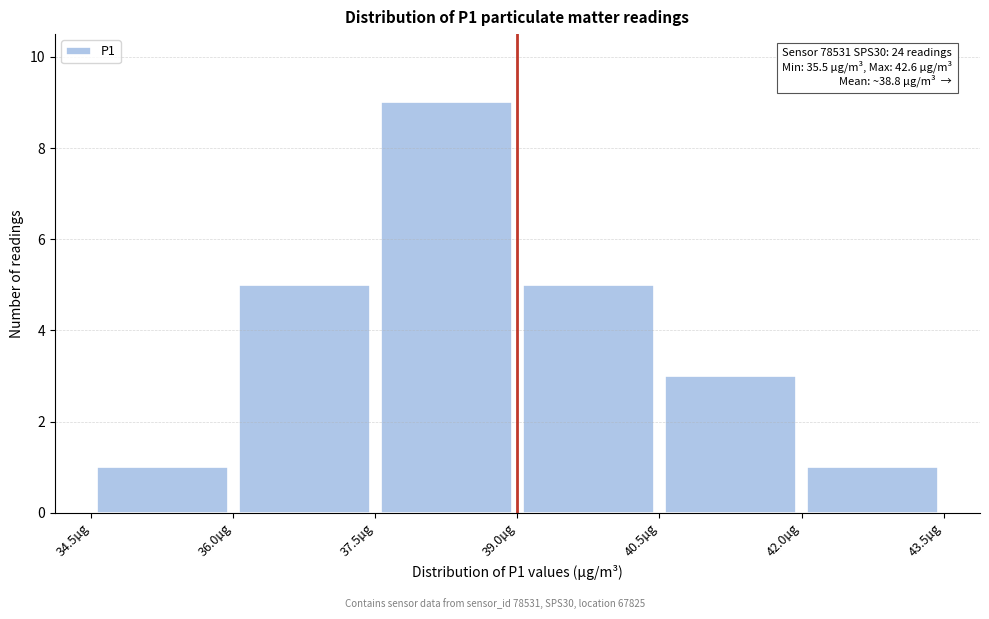

Over which range of the x-axis is the bar tallest?

37.5 to 39.0